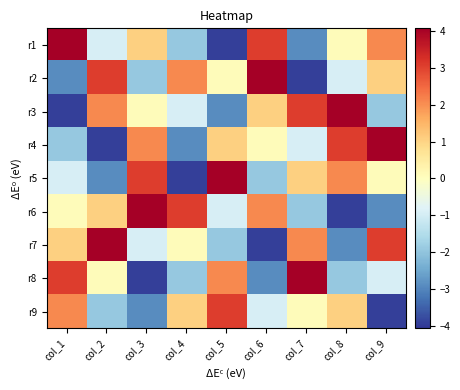

At col_4, list the series in order from largest to smallest.

r6, r2, r9, r7, r3, r1, r8, r4, r5